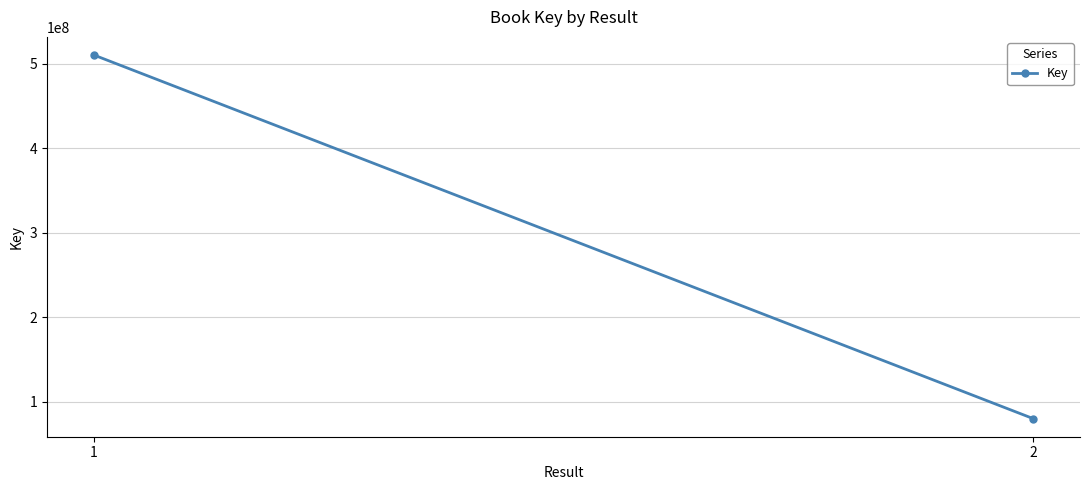

True or false: the data shows 110487953 at 1.

False